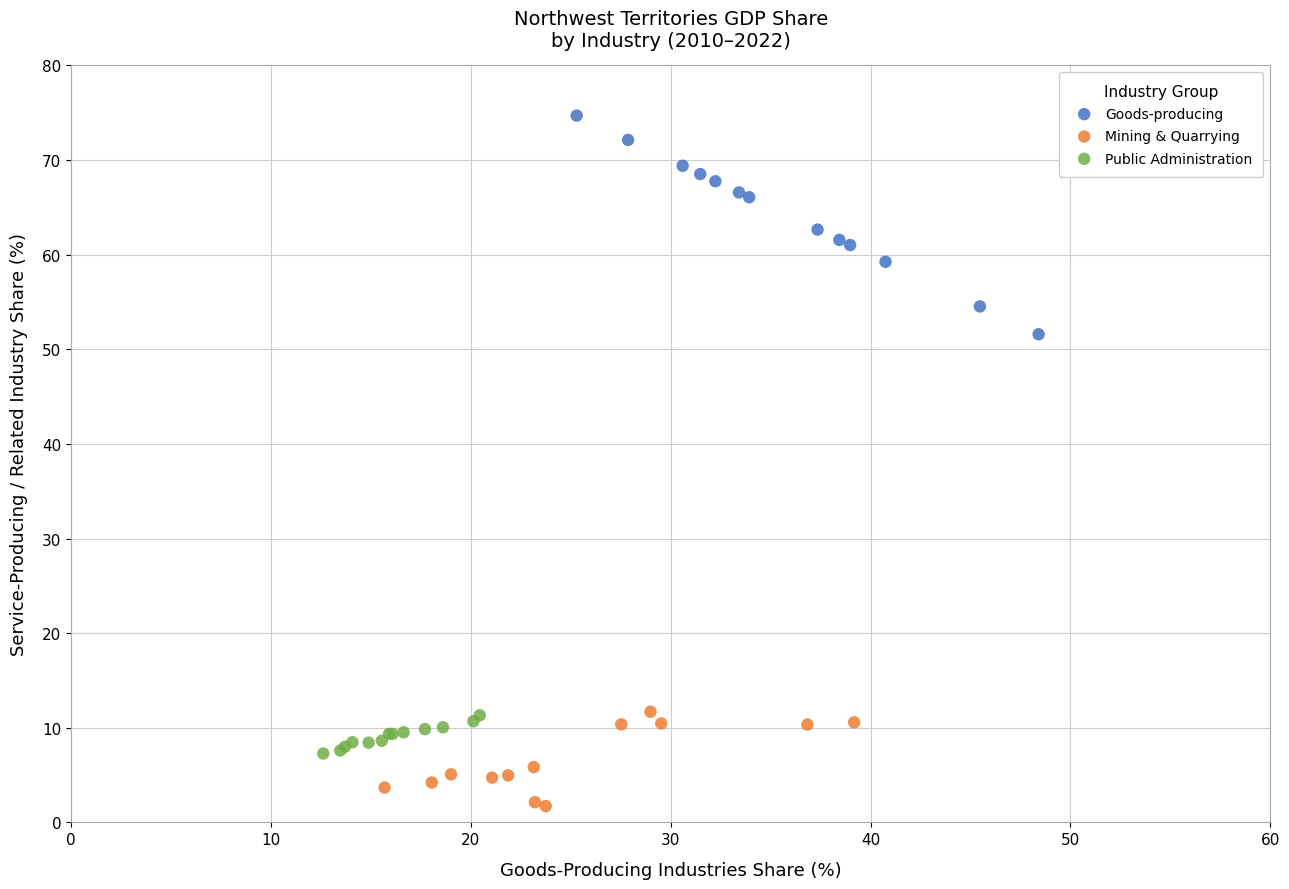

Which series contains the lowest Y value?

Mining & Quarrying